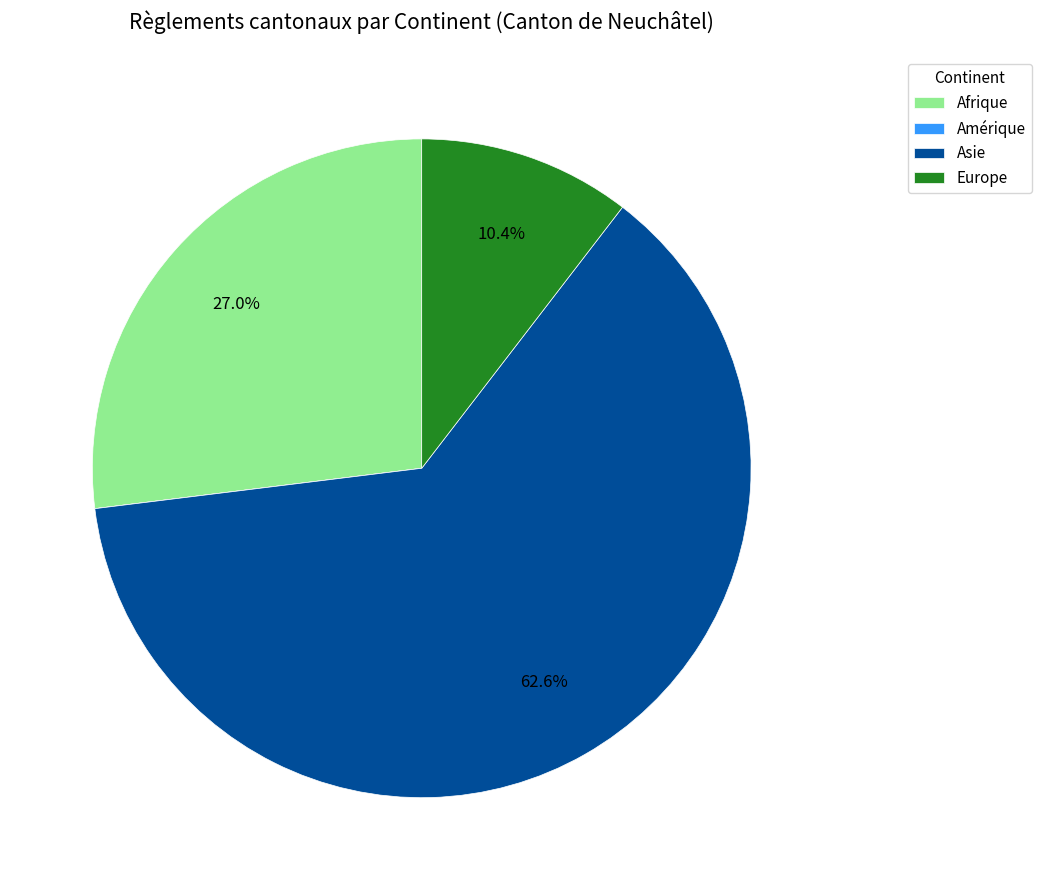

Which has a higher value, Afrique or Asie?

Asie